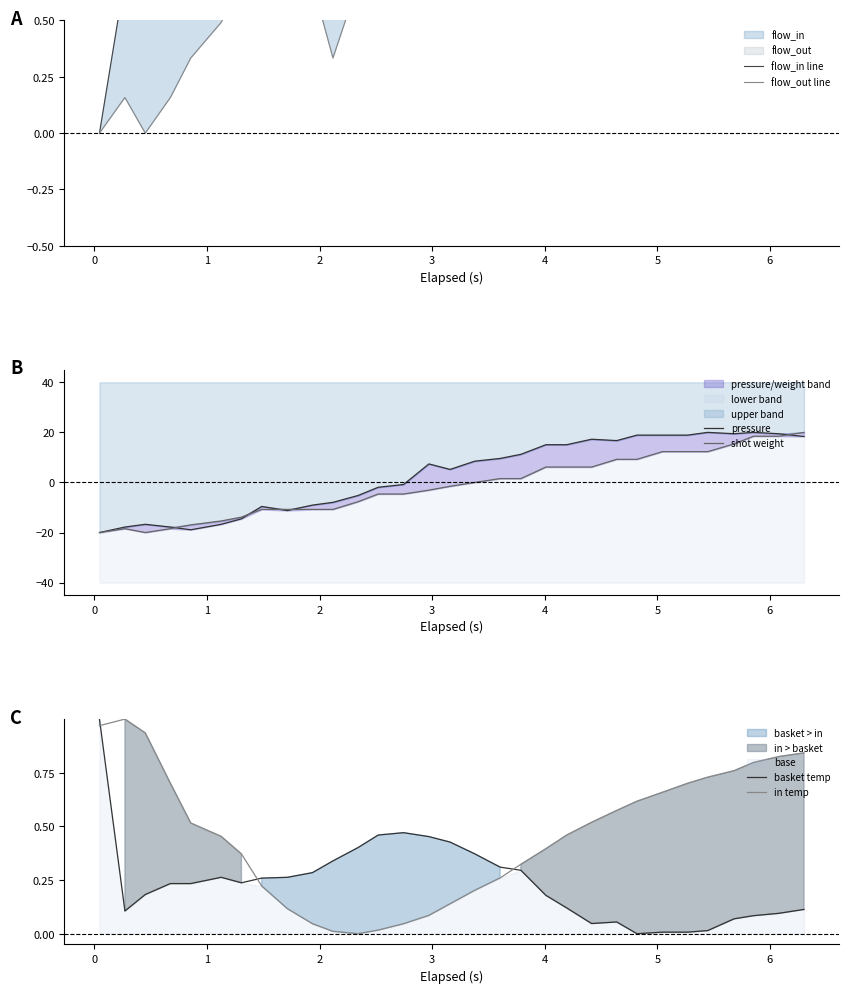

How many lines are shown in the chart?

6